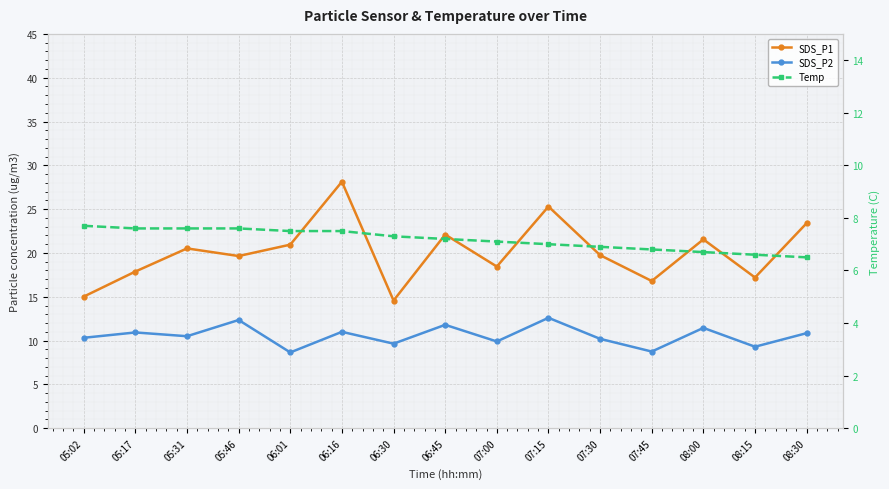

Reading right to left, what are all the values shown in this chart?

SDS_P1: 08:30=23.4	08:15=17.2	08:00=21.6	07:45=16.8	07:30=19.8	07:15=25.3	07:00=18.4	06:45=22.1	06:30=14.6	06:16=28.1	06:01=20.9	05:46=19.6	05:31=20.5	05:17=17.9	05:02=15.0
SDS_P2: 08:30=10.8	08:15=9.3	08:00=11.4	07:45=8.8	07:30=10.2	07:15=12.6	07:00=9.9	06:45=11.8	06:30=9.7	06:16=11.0	06:01=8.7	05:46=12.3	05:31=10.5	05:17=10.9	05:02=10.3
Temp: 08:30=6.5	08:15=6.6	08:00=6.7	07:45=6.8	07:30=6.9	07:15=7.0	07:00=7.1	06:45=7.2	06:30=7.3	06:16=7.5	06:01=7.5	05:46=7.6	05:31=7.6	05:17=7.6	05:02=7.7